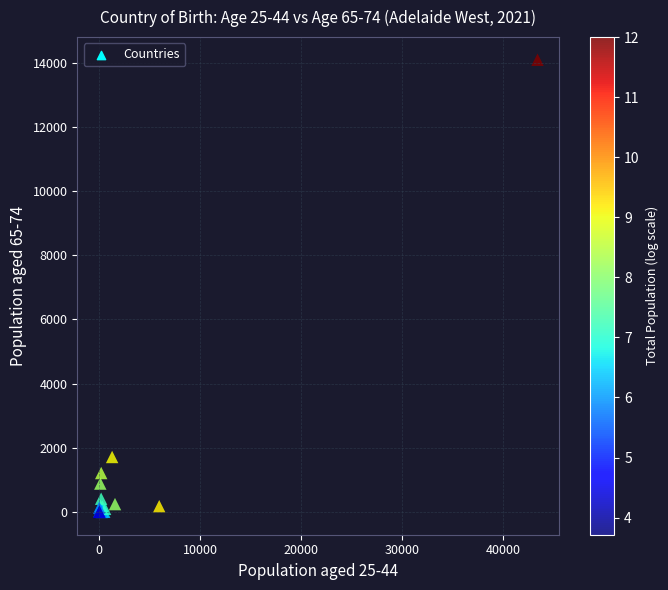

What Y value in the scatter plot is closest to 7046?

1717